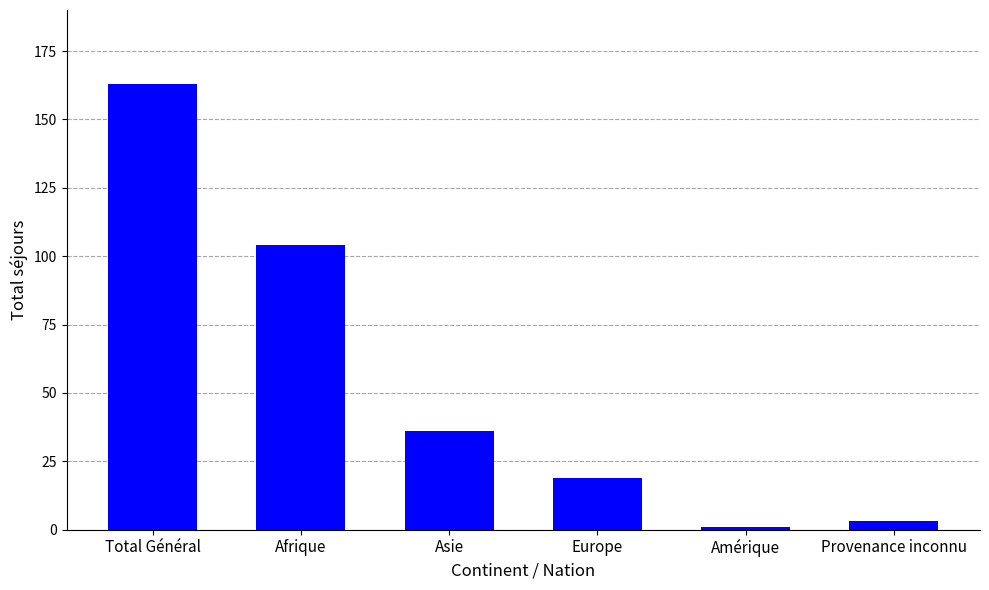

What is the maximum value shown in the chart?

163